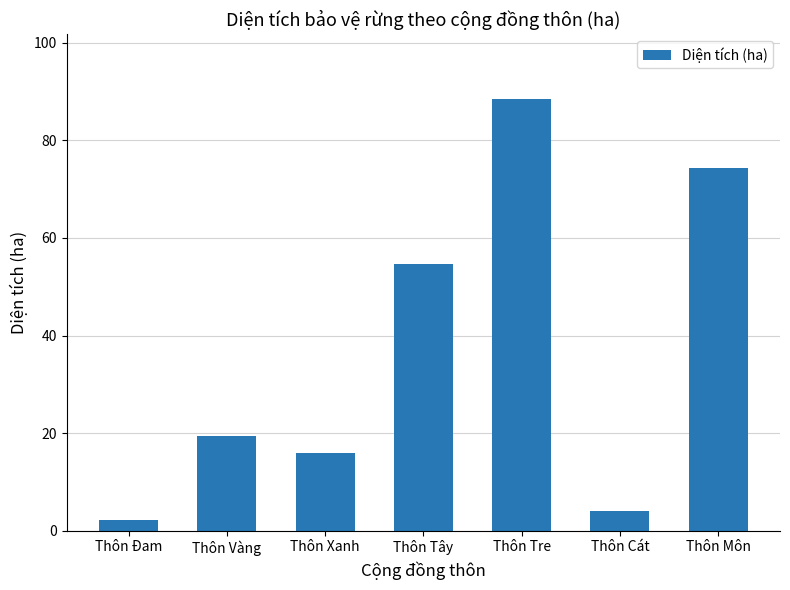

Are the bars horizontal?

No